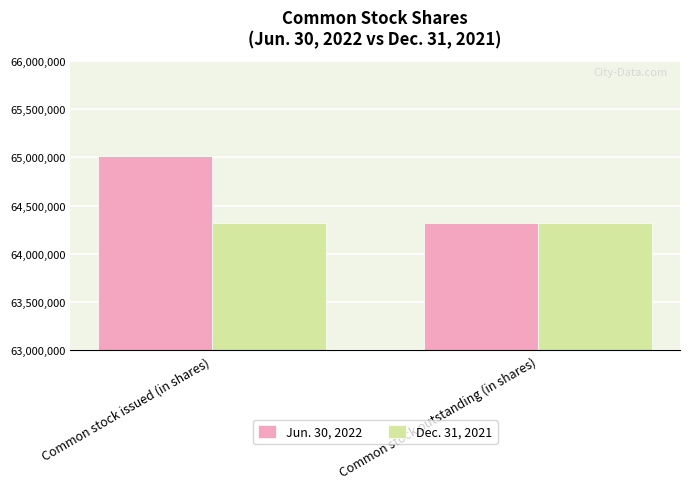

List the labels in order of Jun. 30, 2022 value, largest first.

Common stock issued (in shares), Common stock outstanding (in shares)